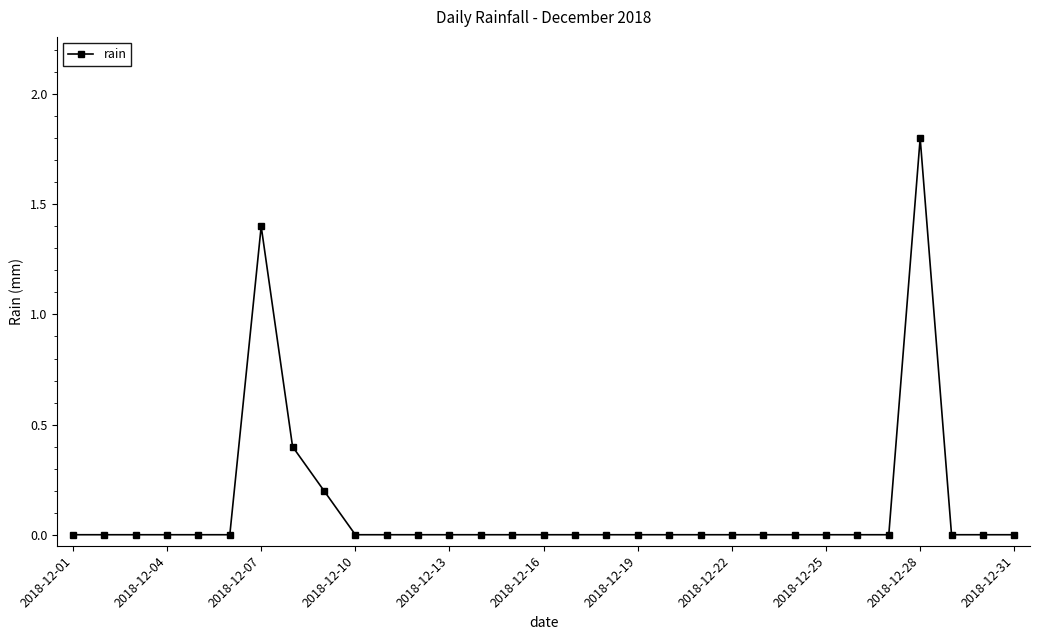

What is the greatest value displayed?

1.8